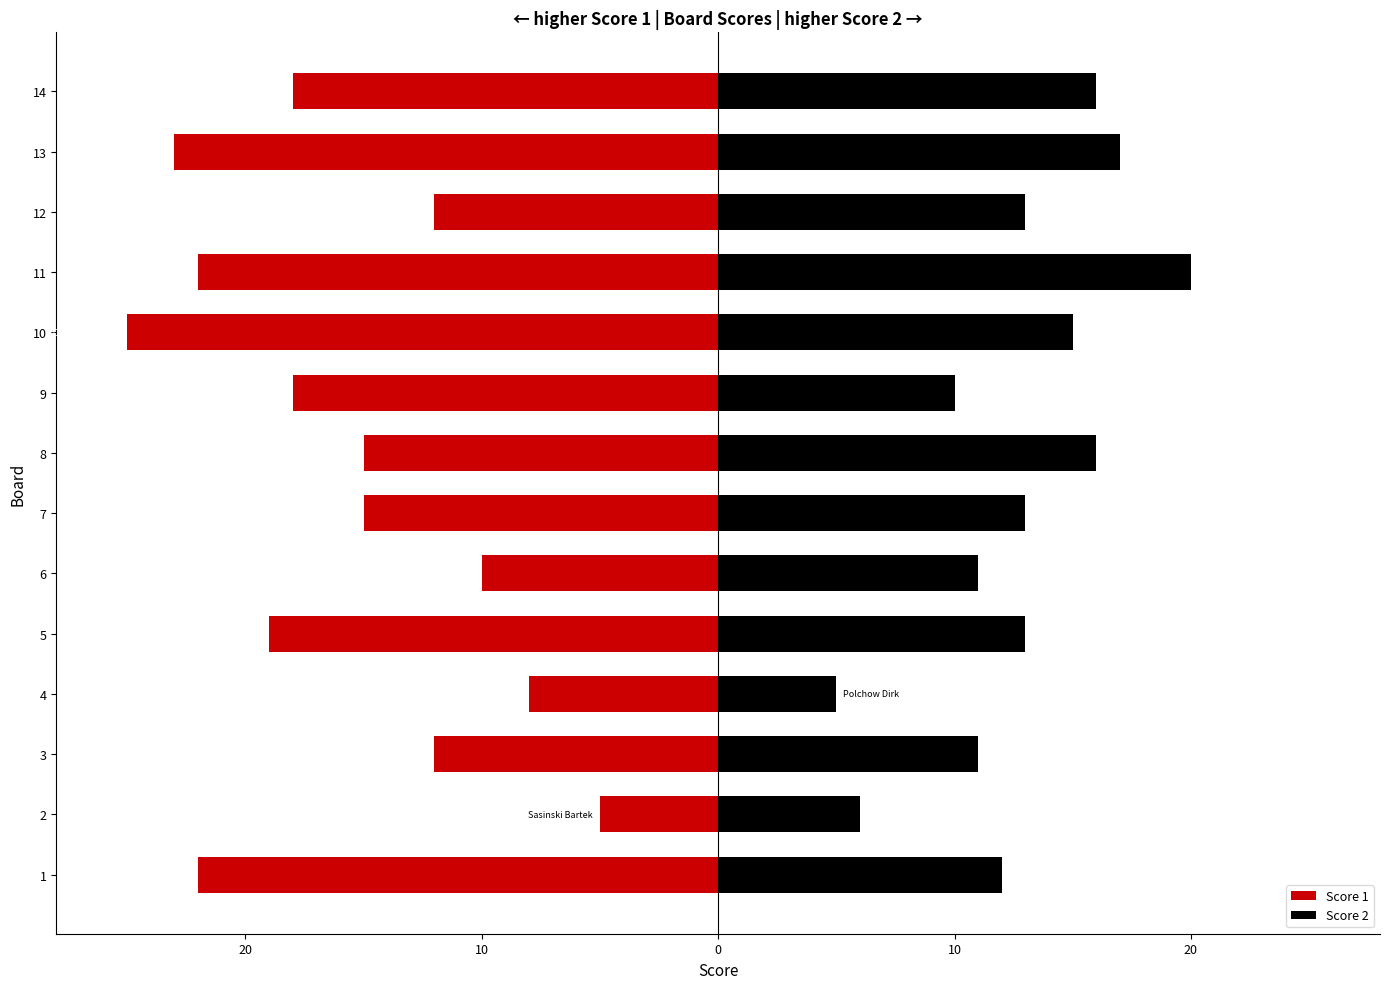

Which series changed the most between 7 and 11?

Score 1